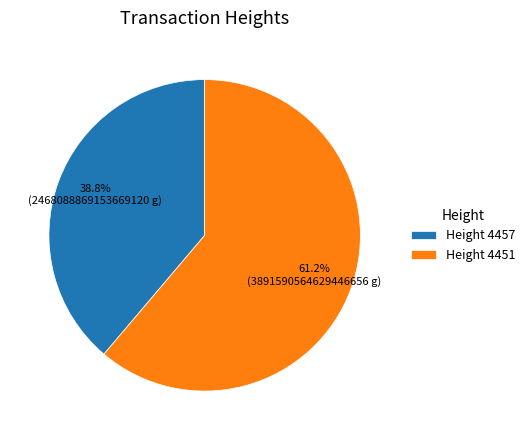

Rank the categories by value from highest to lowest.

Height 4451, Height 4457